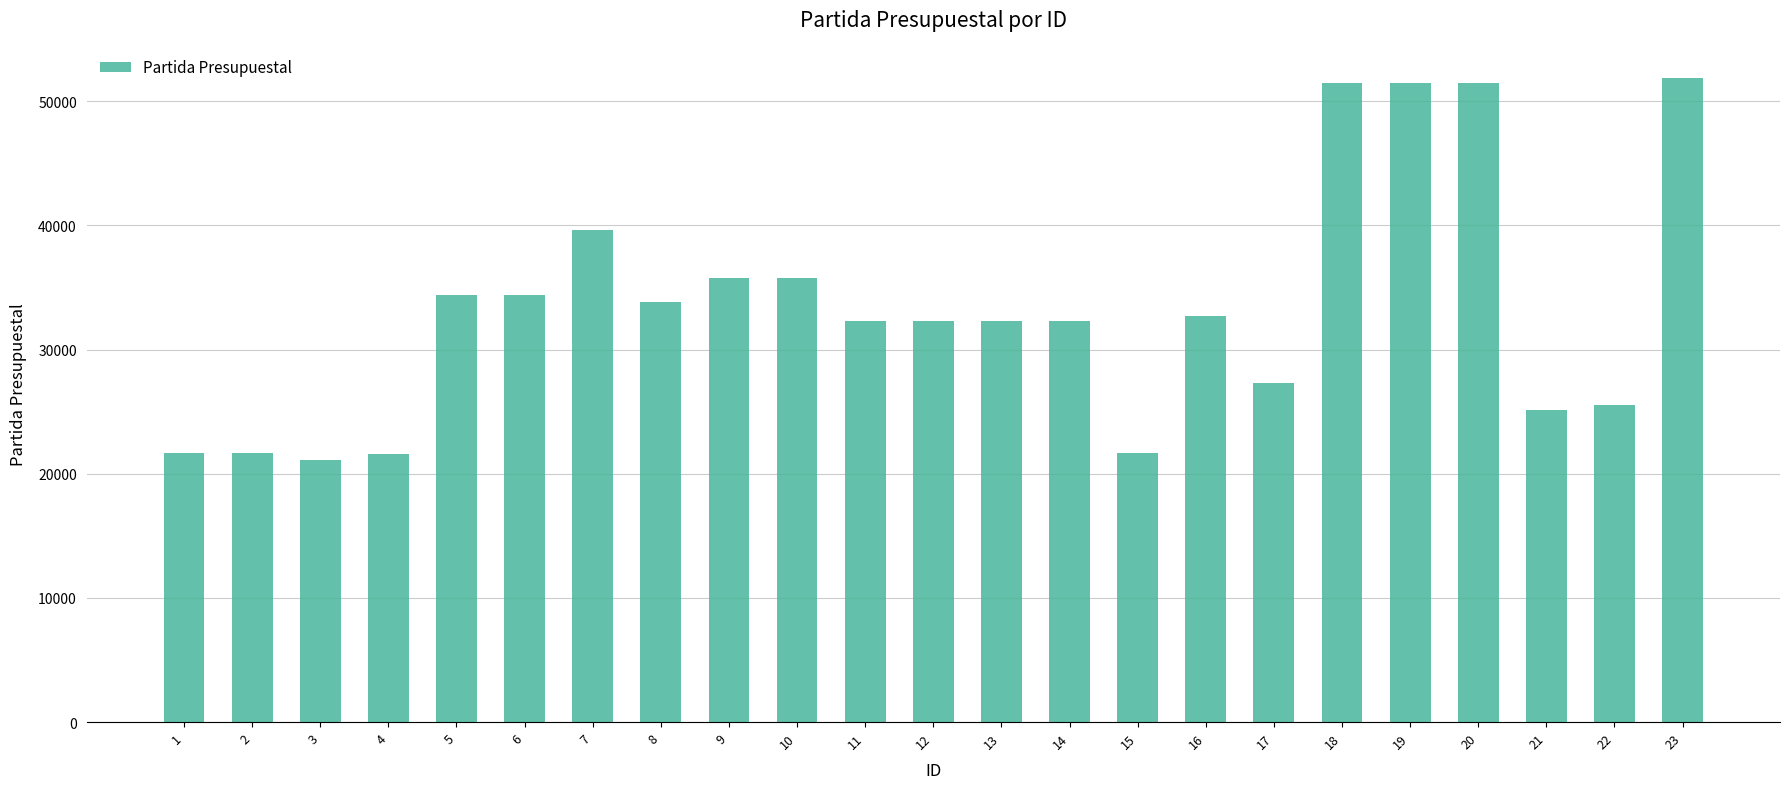

What is the value of the 15th bar from the left?

21701